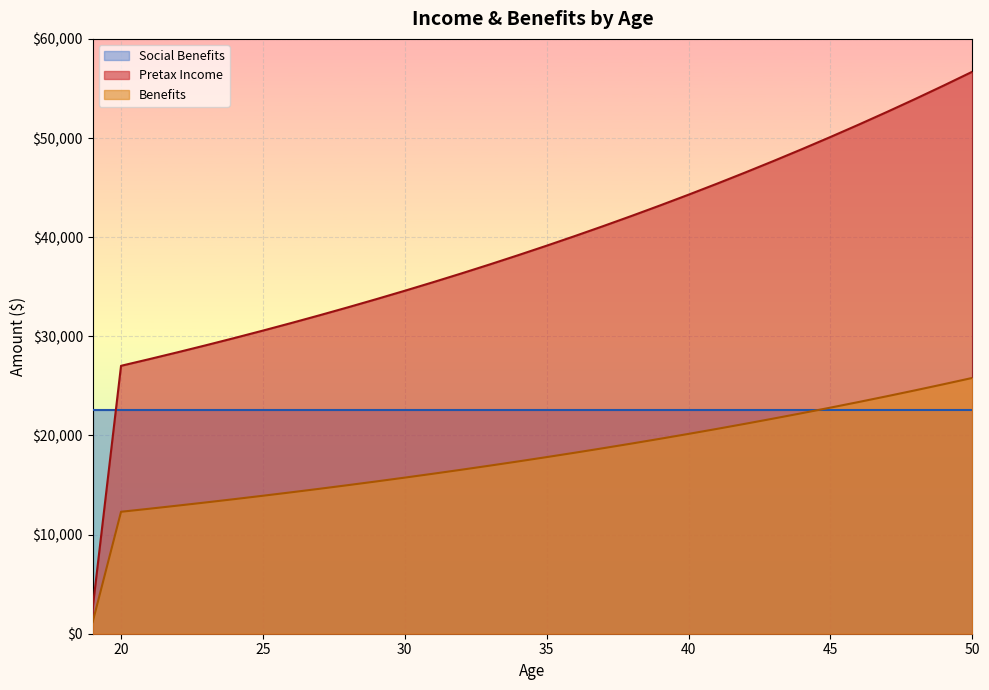

Between 20 and 27, which series saw the biggest shift?

Pretax Income